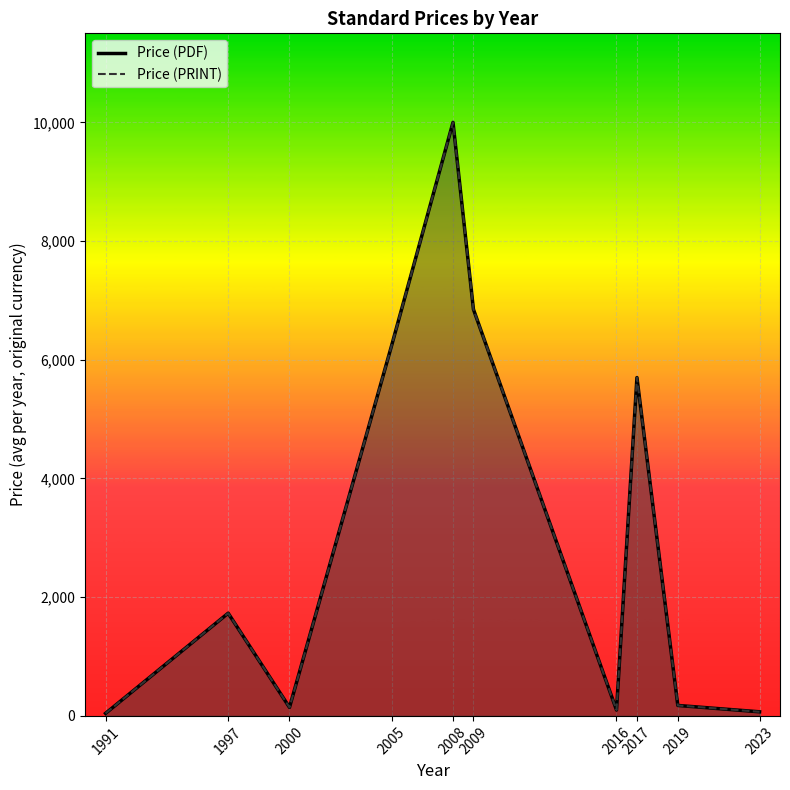

Reading right to left, extract all data points from this chart.

Price (PDF): 69.0	176.0	5700.0	99.0	6850.0	10000.0	6244.2	143.5	1730.5	43.0
Price (PRINT): 69.0	176.0	5700.0	99.0	6850.0	10000.0	6244.2	143.5	1730.5	43.0